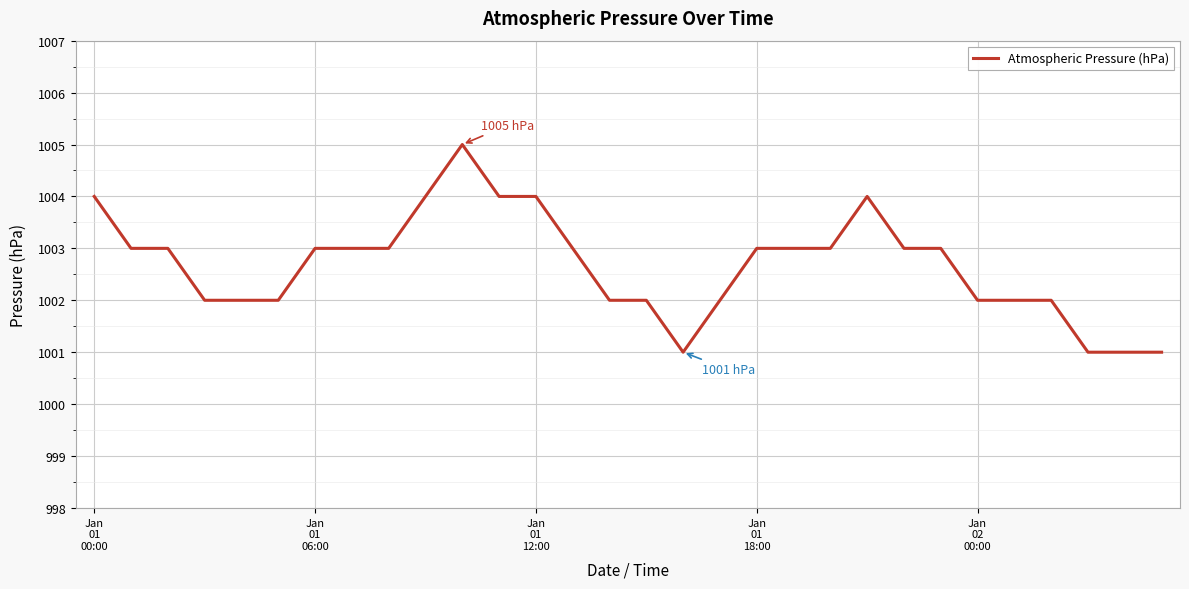

What is the maximum value shown in the chart?

1005